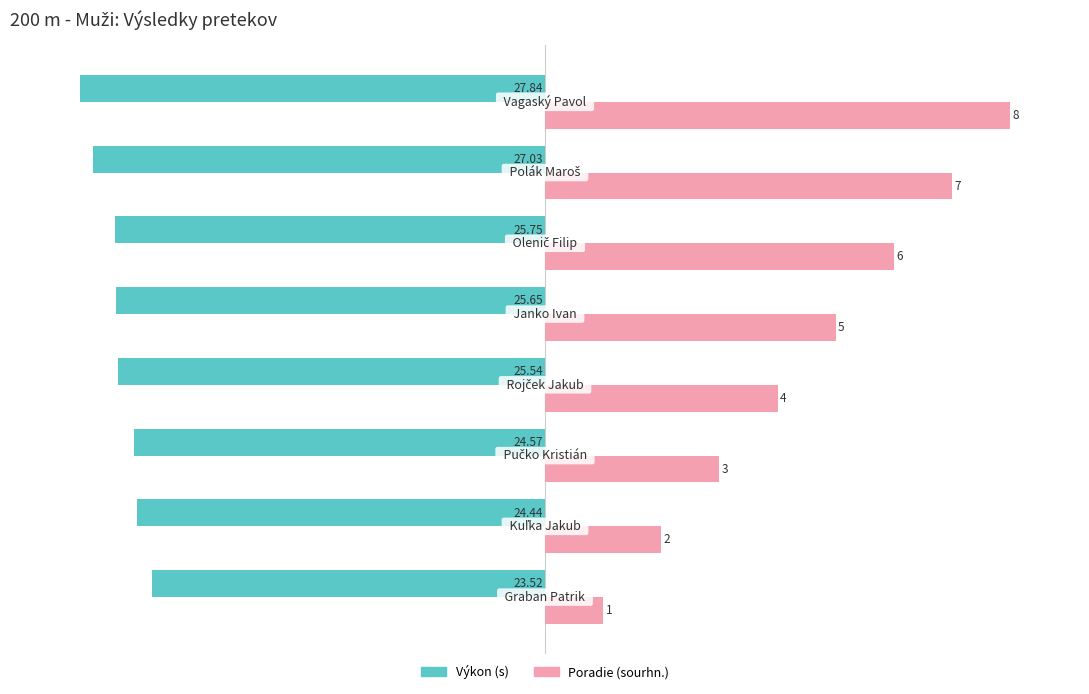

What are all the series names shown in the legend?

Výkon (s), Poradie (sourhn.)